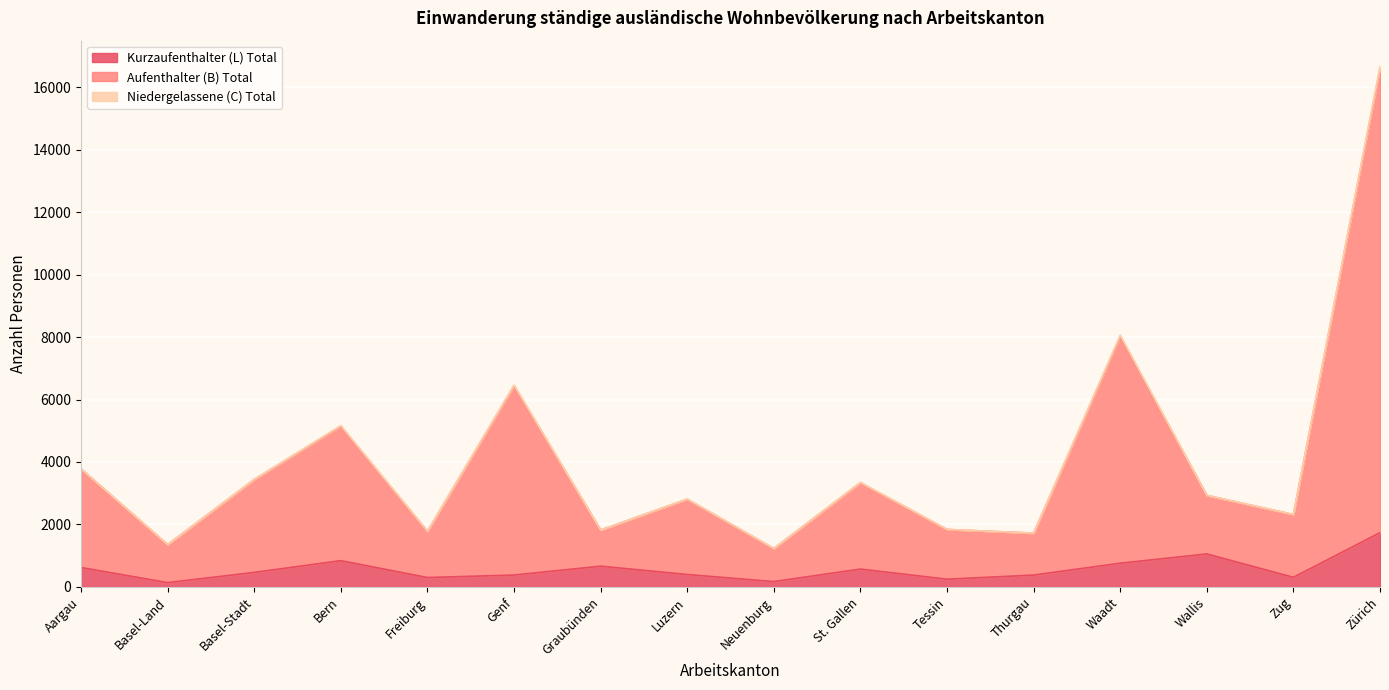

How many values in the Kurzaufenthalter (L) Total series exceed 464?

7